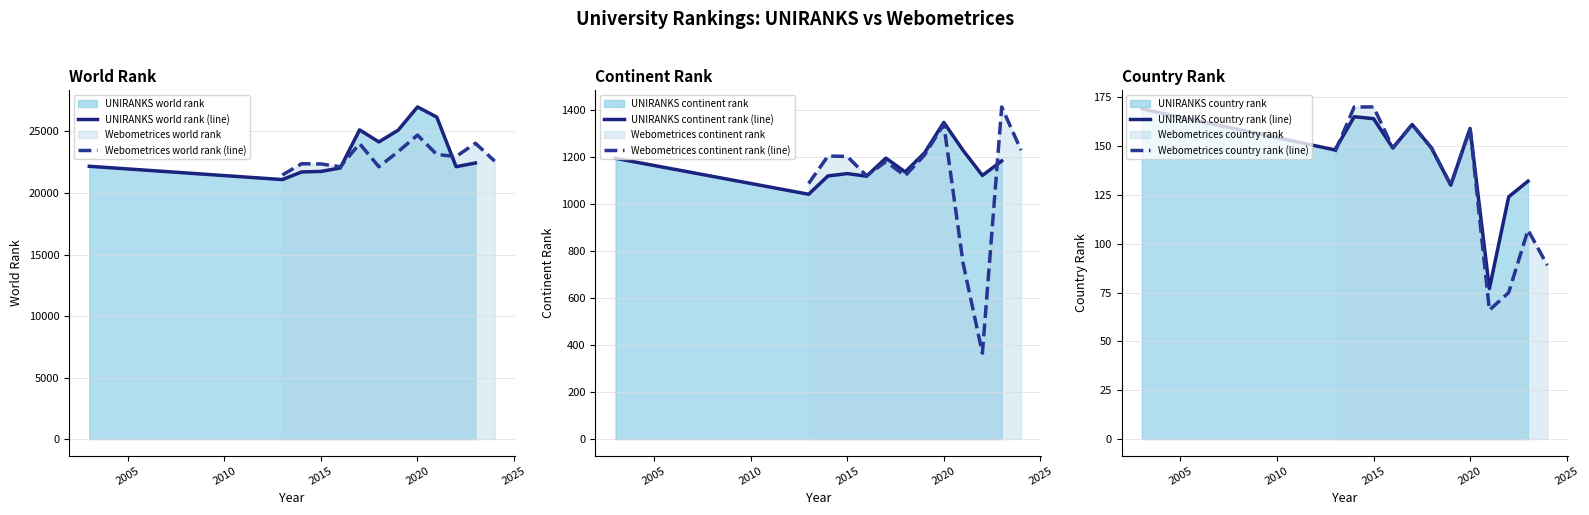

What is the lowest value of the UNIRANKS world rank (line) series?

21090